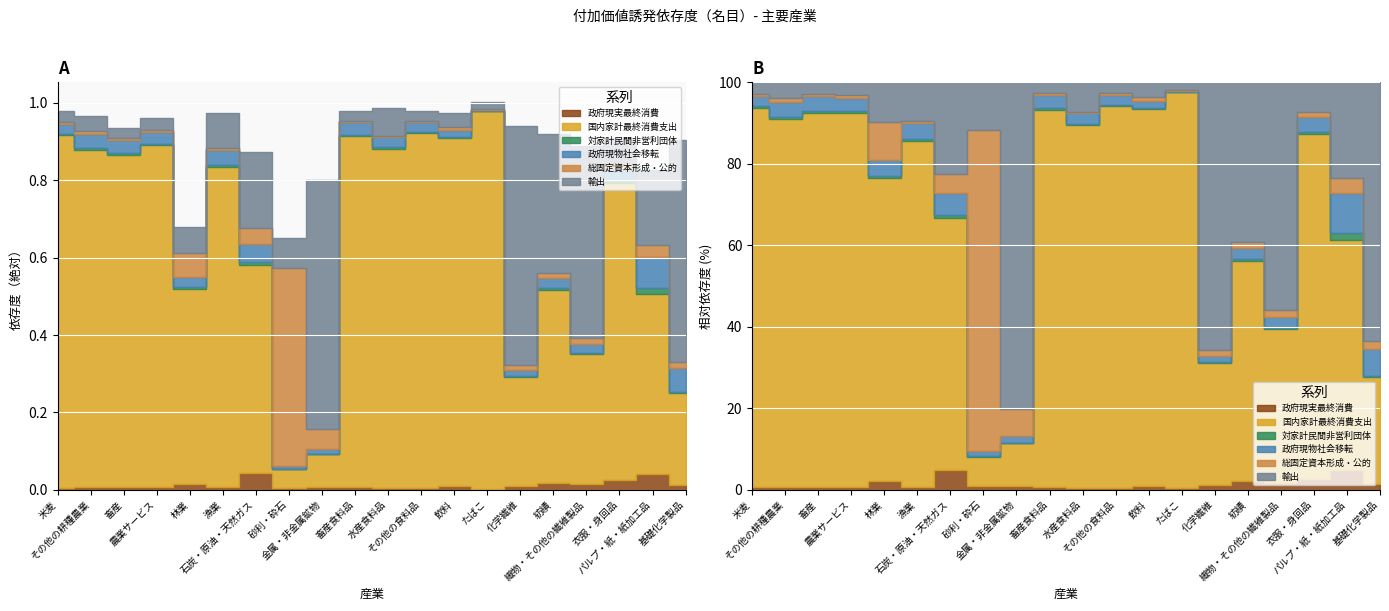

At which category is the sum across all series the highest?

たばこ